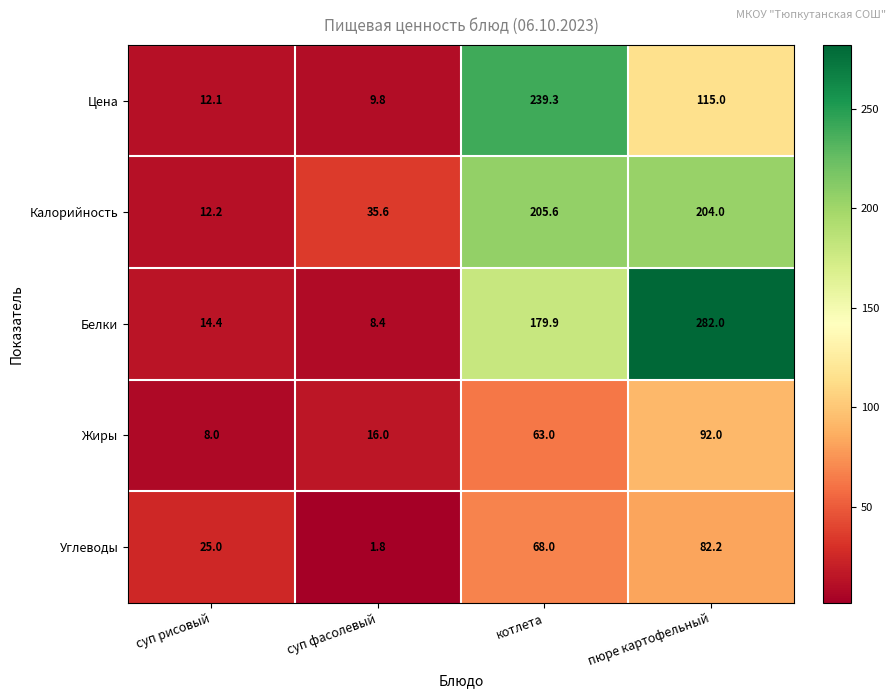

What is the sum of all Белки values?

484.7